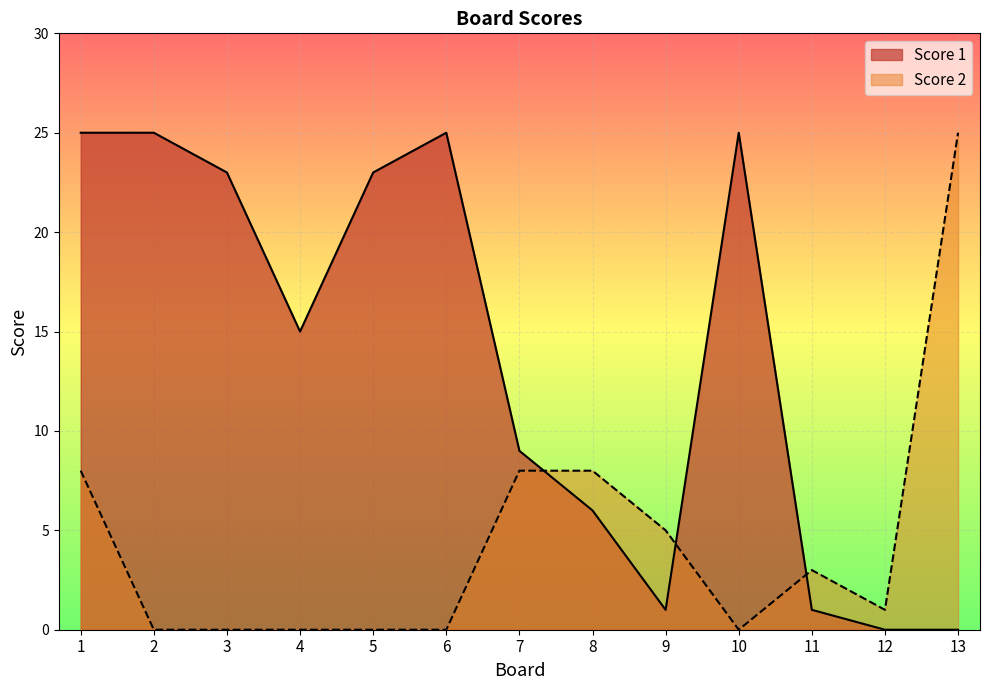

Reading right to left, transcribe all the data shown in this chart.

Score 1: 0	0	1	25	1	6	9	25	23	15	23	25	25
Score 2: 25	1	3	0	5	8	8	0	0	0	0	0	8